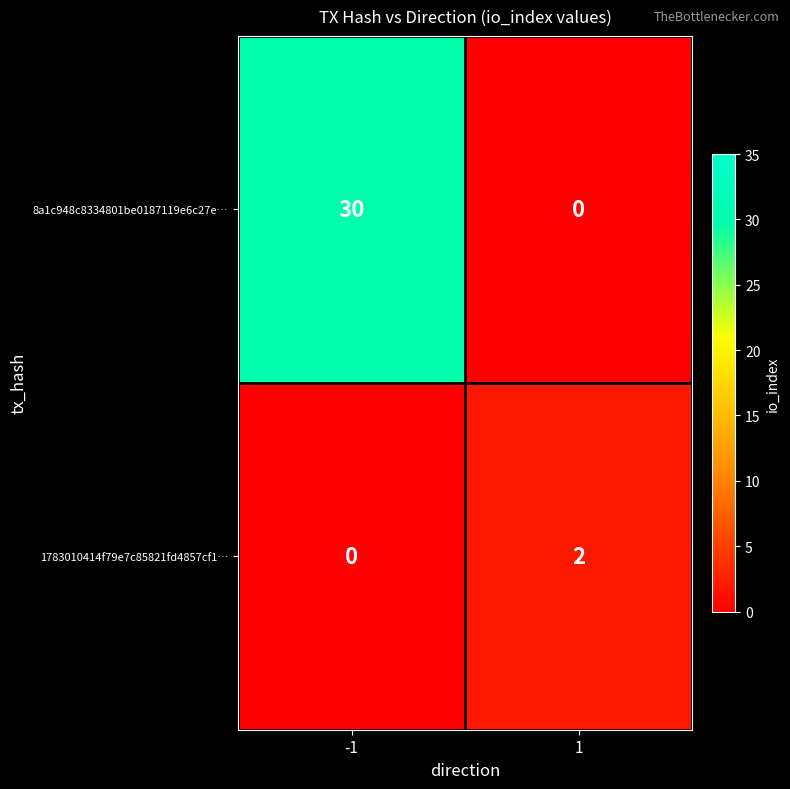

Reading left to right, list all the values displayed in this chart.

8a1c948c8334801be0187119e6c27e…: -1=30	1=0
1783010414f79e7c85821fd4857cf1…: -1=0	1=2